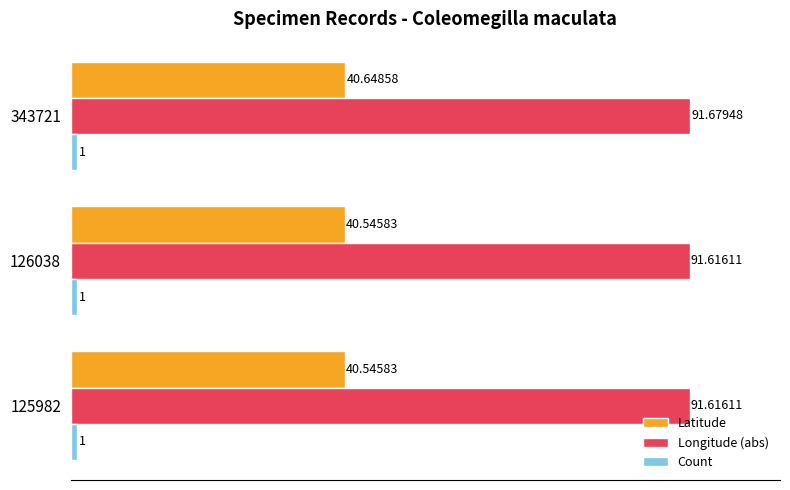

What is the sum of the Latitude values at 125982 and 343721?

81.2